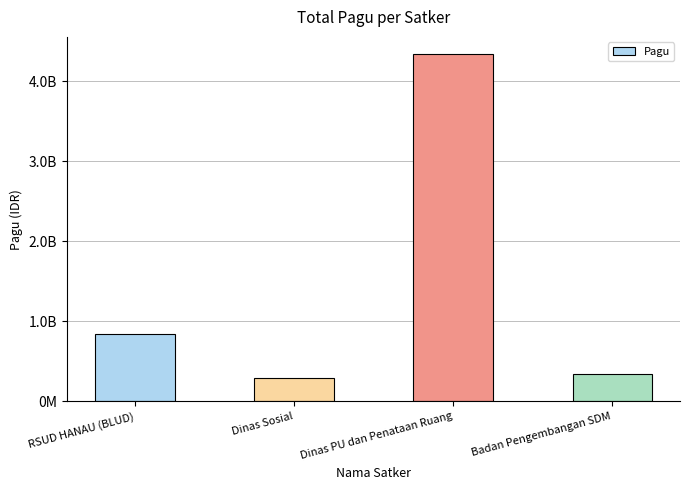

Reading left to right, what are all the values shown in this chart?

RSUD HANAU (BLUD)=846300000	Dinas Sosial=294878000	Dinas PU dan Penataan Ruang=4339600000	Badan Pengembangan SDM=337458831